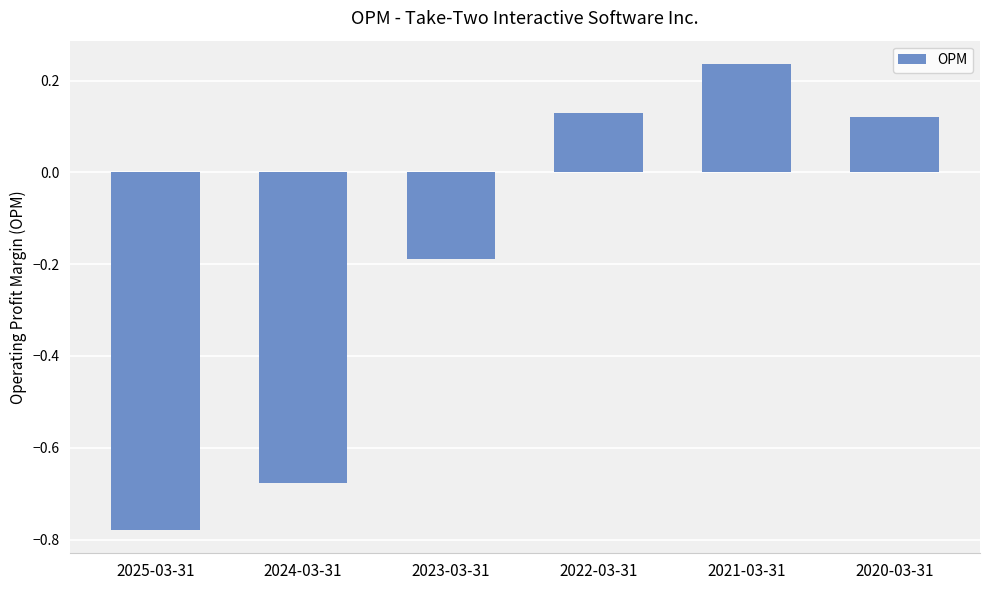

What is the label of the 5th bar from the right?

2024-03-31